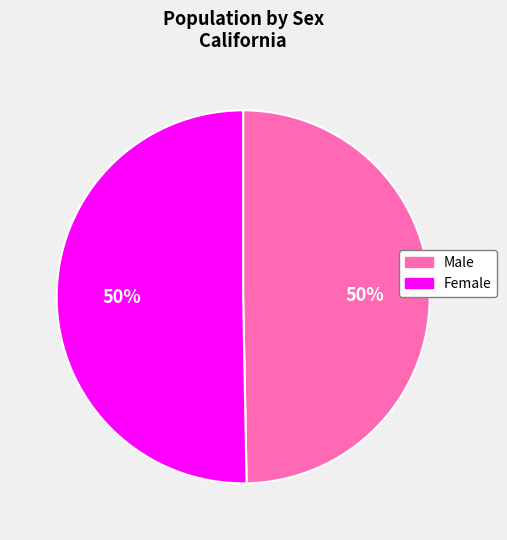

Is the sum of Female and Male greater than half?

Yes